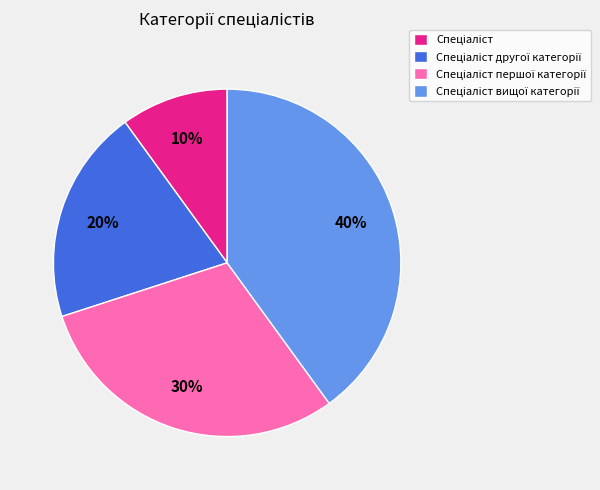

Does any single category account for the majority?

No